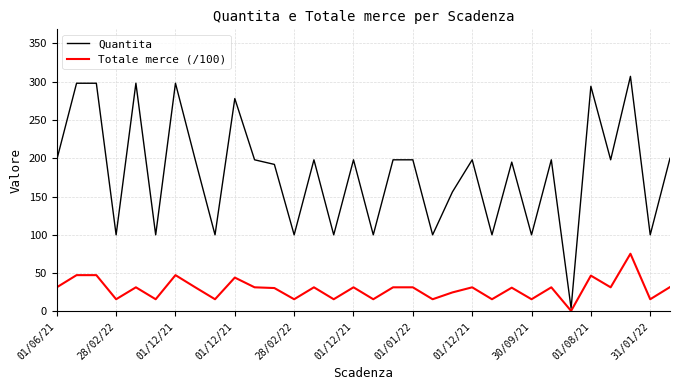

What is the lowest value of the Totale merce (/100) series?

0.6